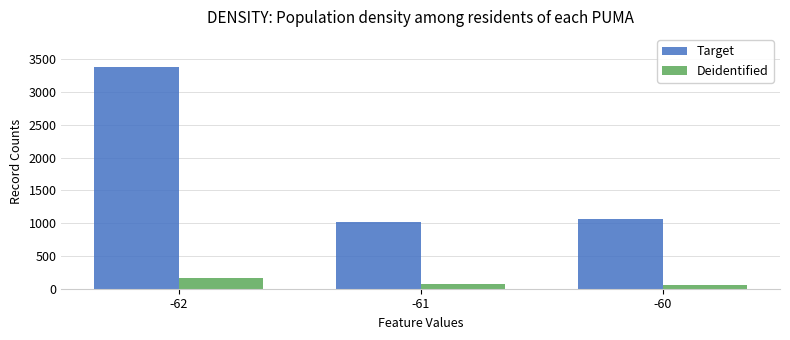

The value of Deidentified at -60 is 52. True or false?

True